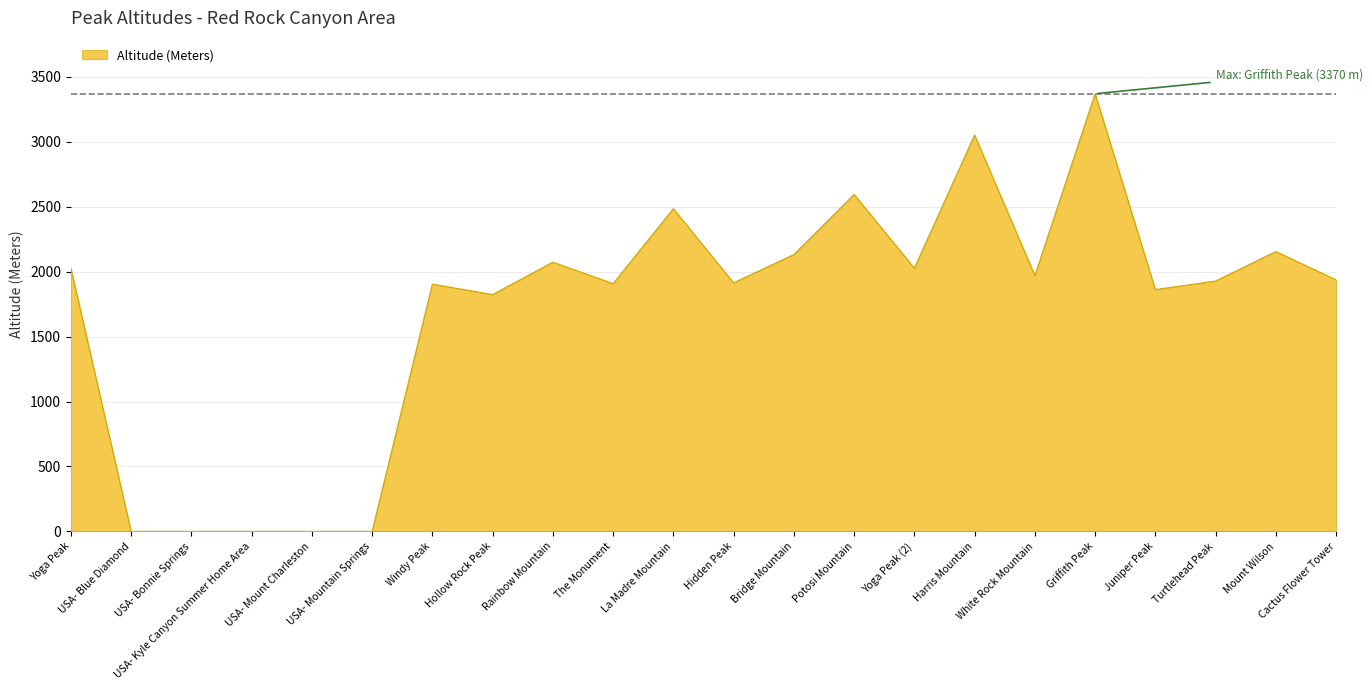

Where is the data nearest to the value 1685?

Hollow Rock Peak